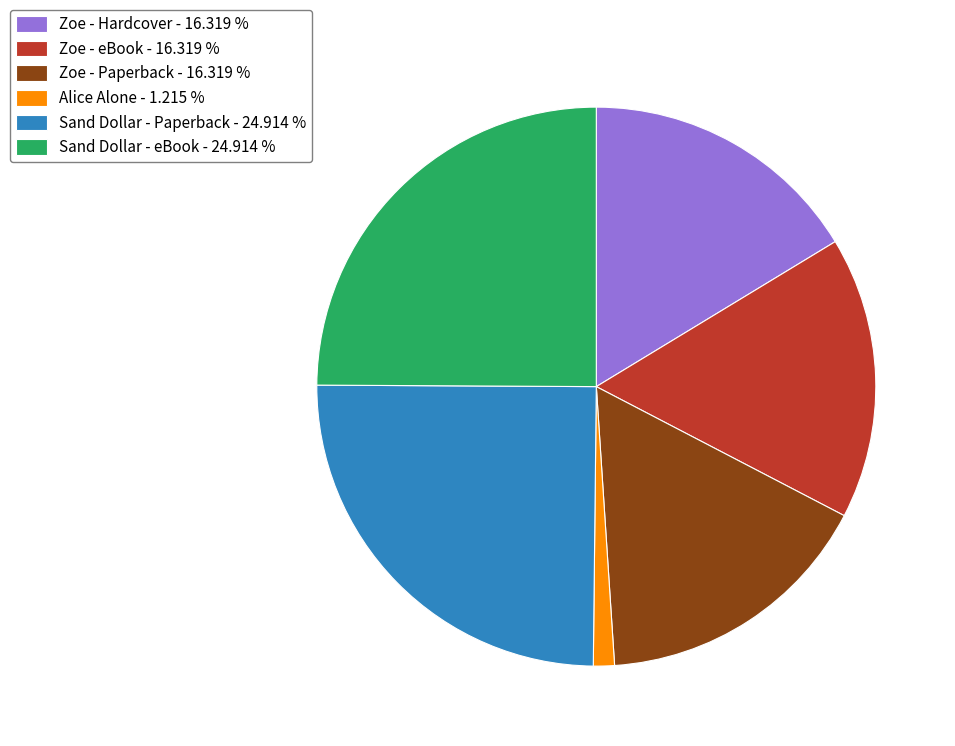

What is the smallest slice in the pie chart?

Alice Alone - 1.215 %